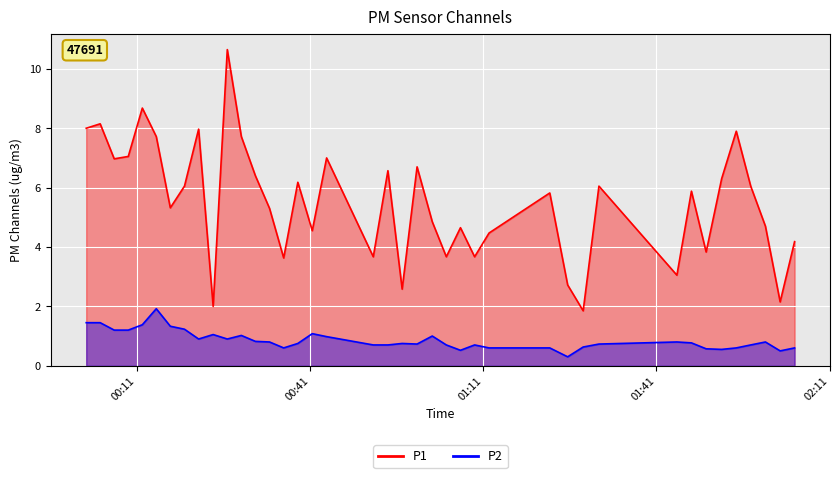

Reading right to left, transcribe all the data shown in this chart.

P1: 4.2	2.1	4.7	6.0	7.9	6.3	3.8	5.9	3.0	6.0	1.9	2.7	5.8	4.5	3.7	4.7	3.7	4.8	6.7	2.6	6.6	3.7	7.0	4.5	6.2	3.6	5.3	6.4	7.7	10.7	2.0	8.0	6.0	5.3	7.7	8.7	7.0	7.0	8.2	8.0
P2: 0.6	0.5	0.8	0.7	0.6	0.6	0.6	0.8	0.8	0.7	0.6	0.3	0.6	0.6	0.7	0.5	0.7	1.0	0.7	0.8	0.7	0.7	1.0	1.1	0.8	0.6	0.8	0.8	1.0	0.9	1.1	0.9	1.2	1.3	1.9	1.4	1.2	1.2	1.4	1.4